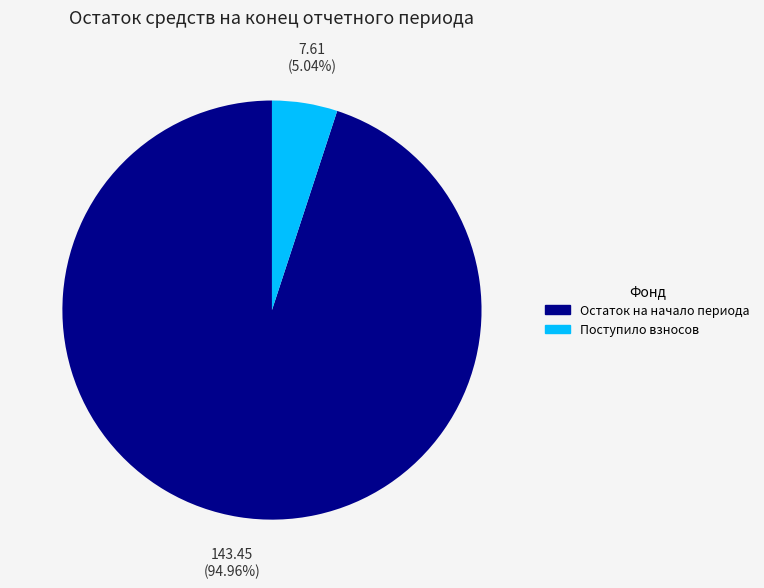

Is the sum of Поступило взносов and Остаток на начало периода greater than half?

Yes